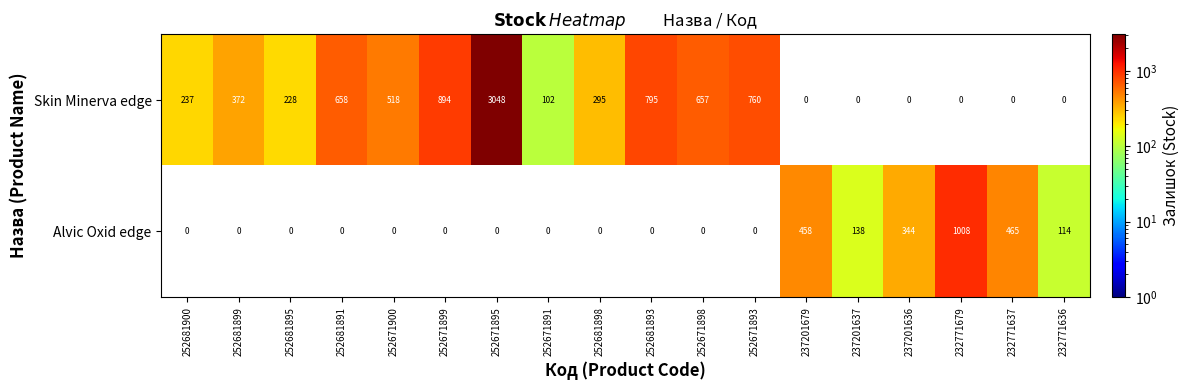

True or false: Skin Minerva edge has a value of 161 at 252681900.

False